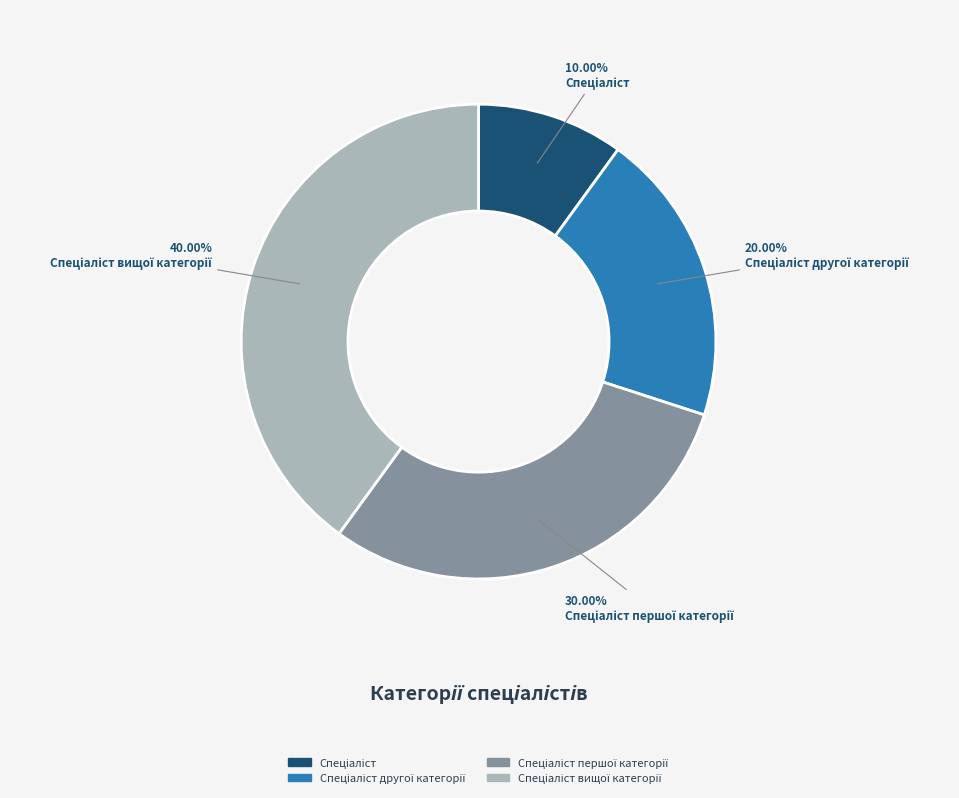

Is there a majority slice in this chart?

No